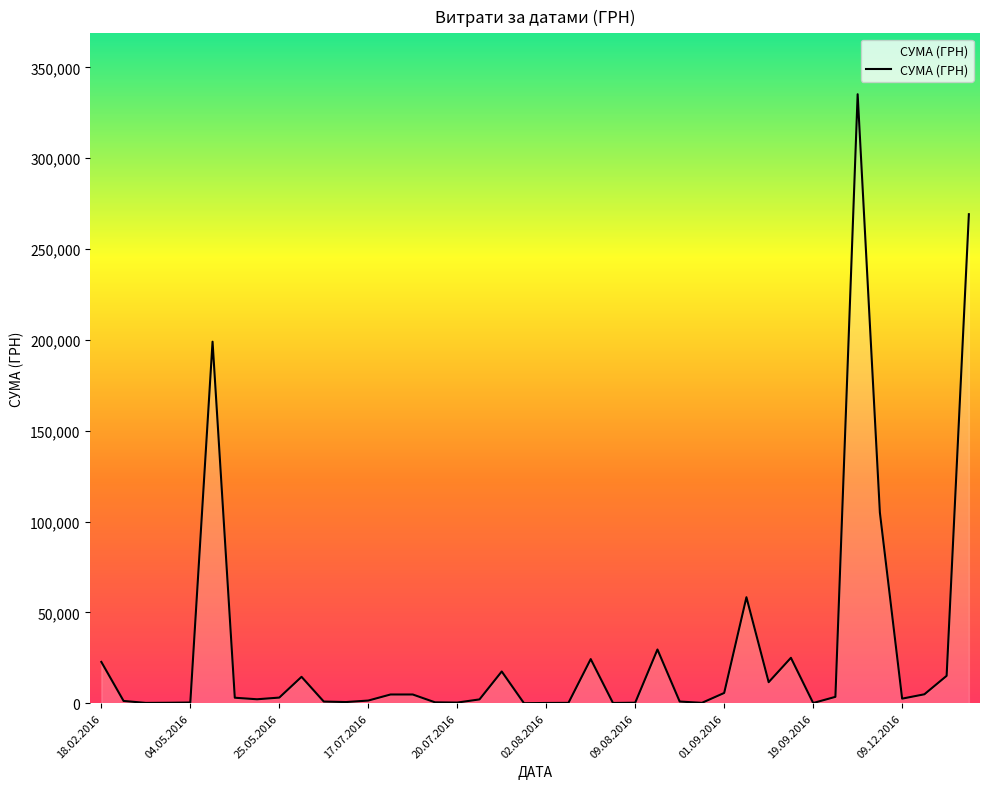

What is the difference between the maximum and minimum values?

335195.7